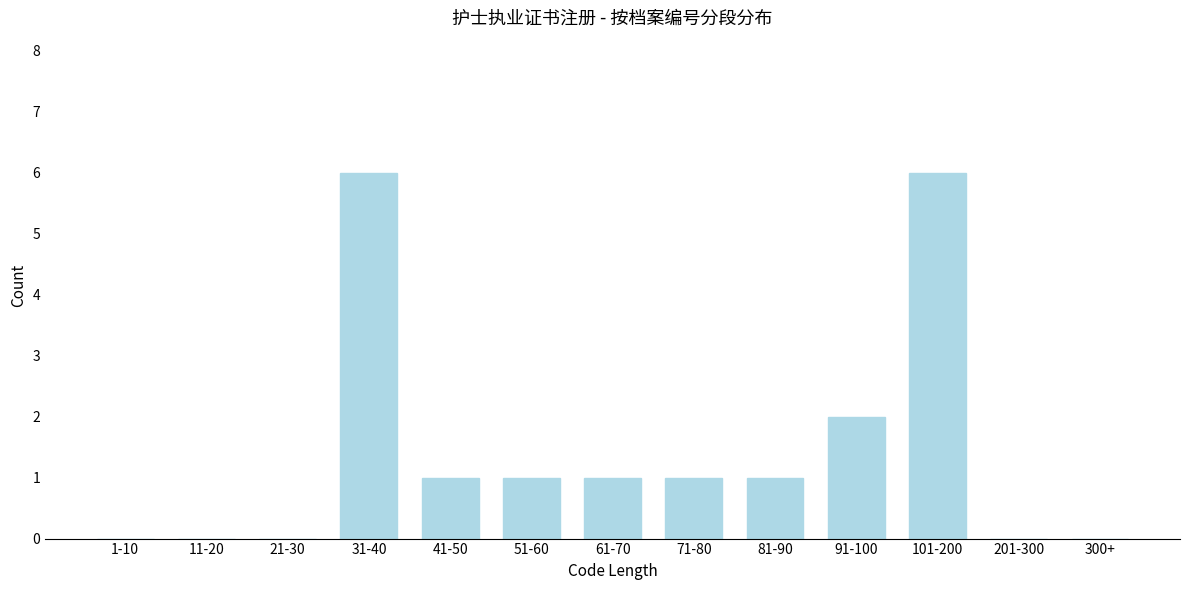

Reading right to left, what are all the values shown in this chart?

300+=0	201-300=0	101-200=6	91-100=2	81-90=1	71-80=1	61-70=1	51-60=1	41-50=1	31-40=6	21-30=0	11-20=0	1-10=0